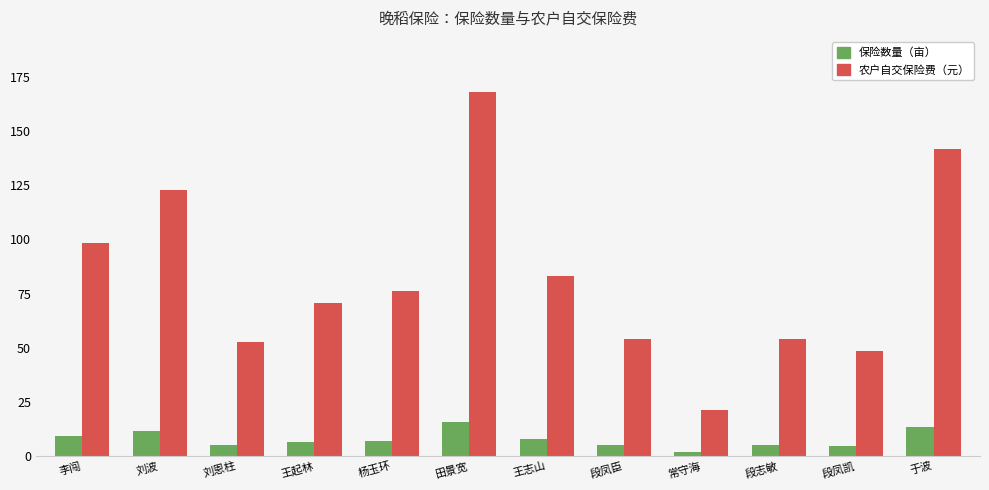

What is the sum of the 保险数量（亩） values at 王志山 and 段志敏?

13.0